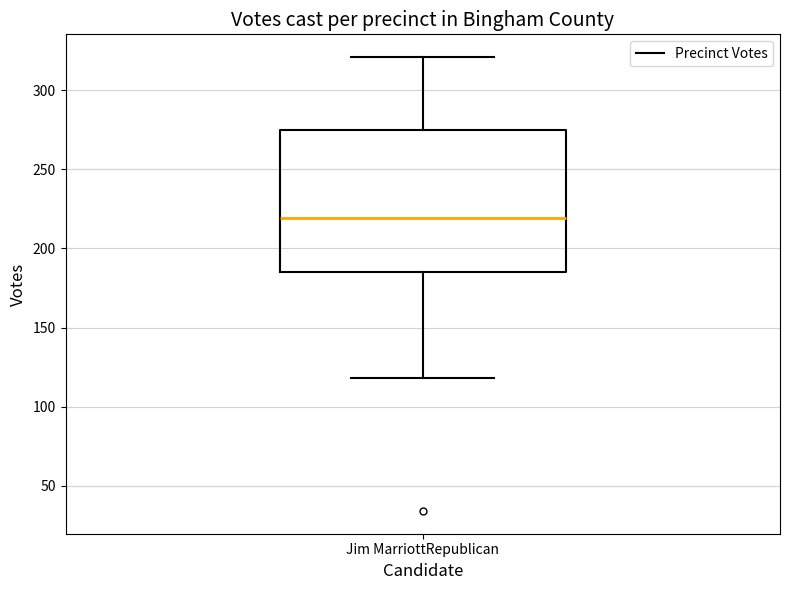

Transcribe this box plot: give where the median line is, the range the box spans, and where the two whiskers end, as read against the y-axis. The values are not printed on the chart, so give them approximately, as read against the axis.

median 220, box 185 to 275, whiskers 120 to 320